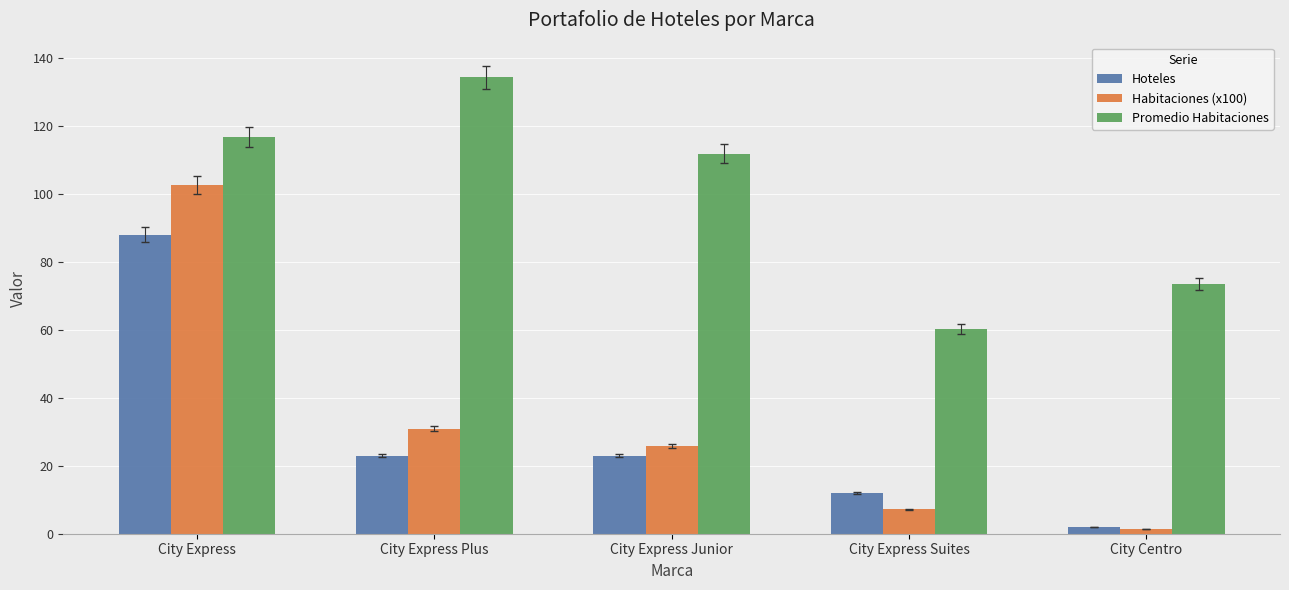

What is the maximum value for Promedio Habitaciones?

134.2